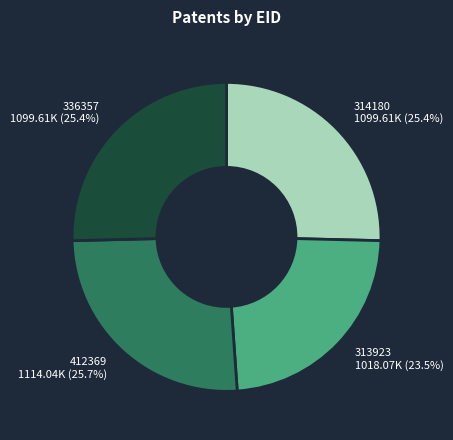

To the nearest percent, what is the average slice percentage?

25%